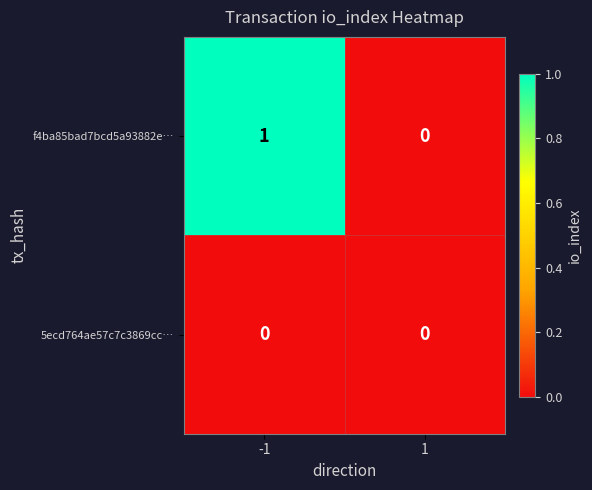

At -1, list the series in order from smallest to largest.

5ecd764ae57c7c3869cc…, f4ba85bad7bcd5a93882e…